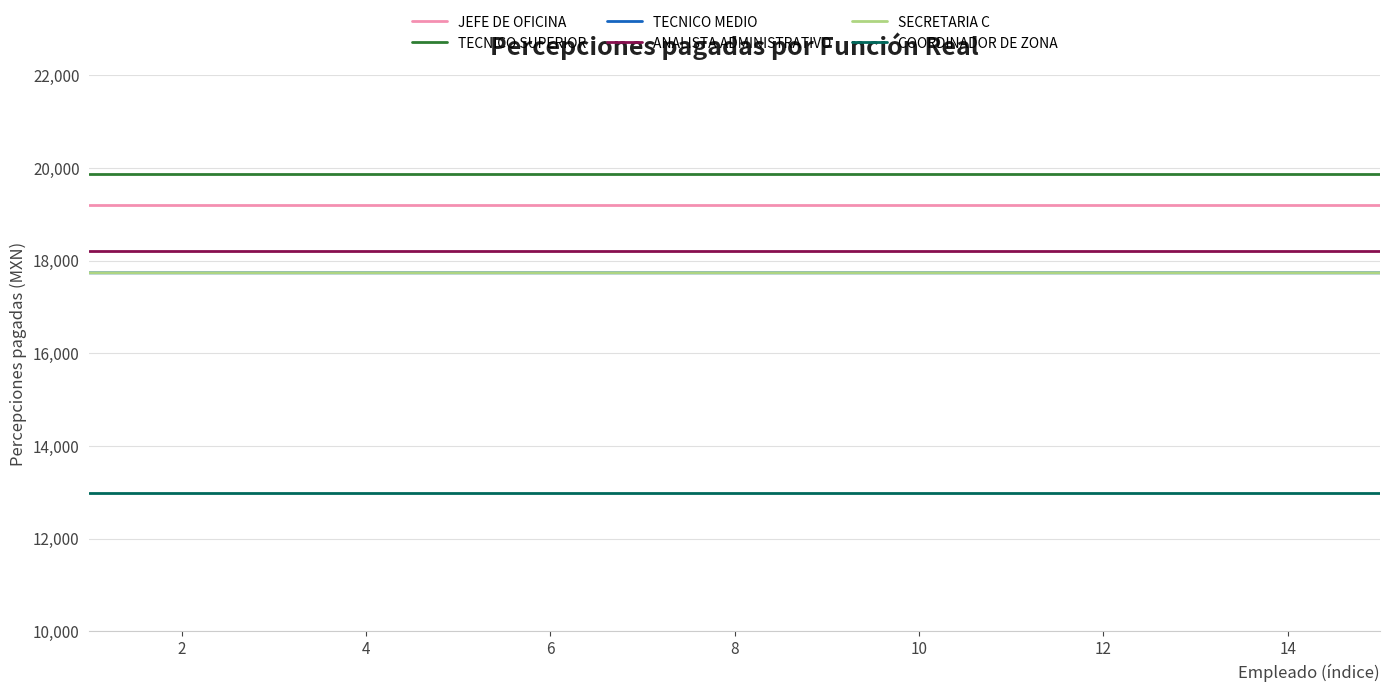

What is the sum of all TECNICO SUPERIOR values?

297943.2